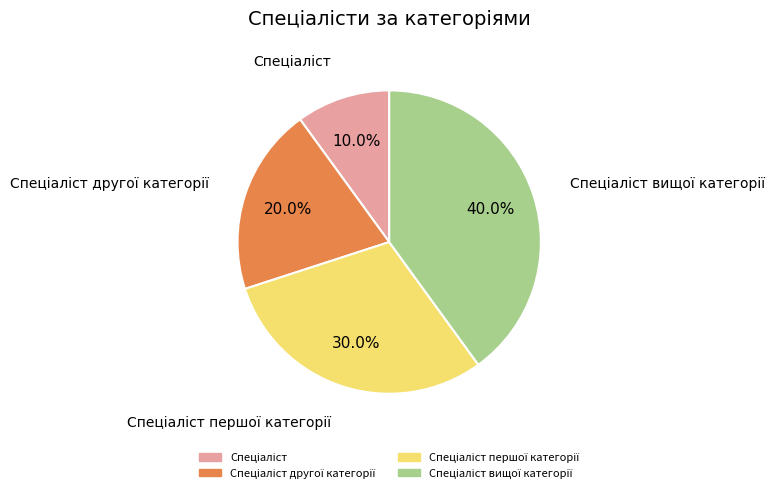

Is there any slice that represents more than half of the pie?

No